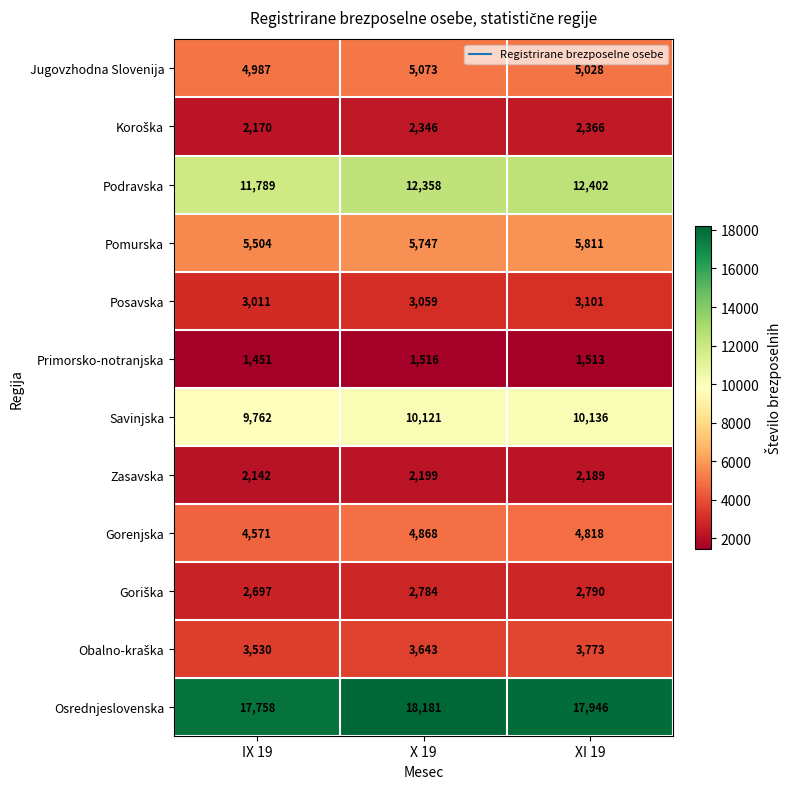

Count the number of data series in this chart.

12